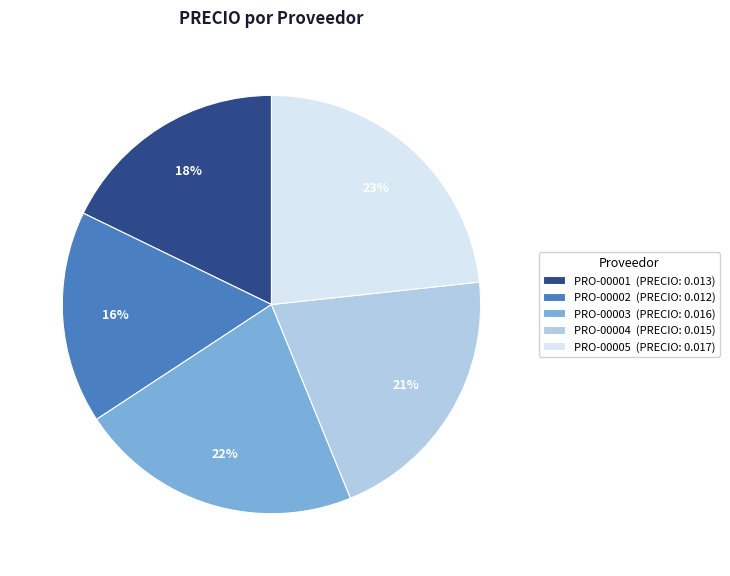

To the nearest percent, what portion does PRO-00002 represent?

16%